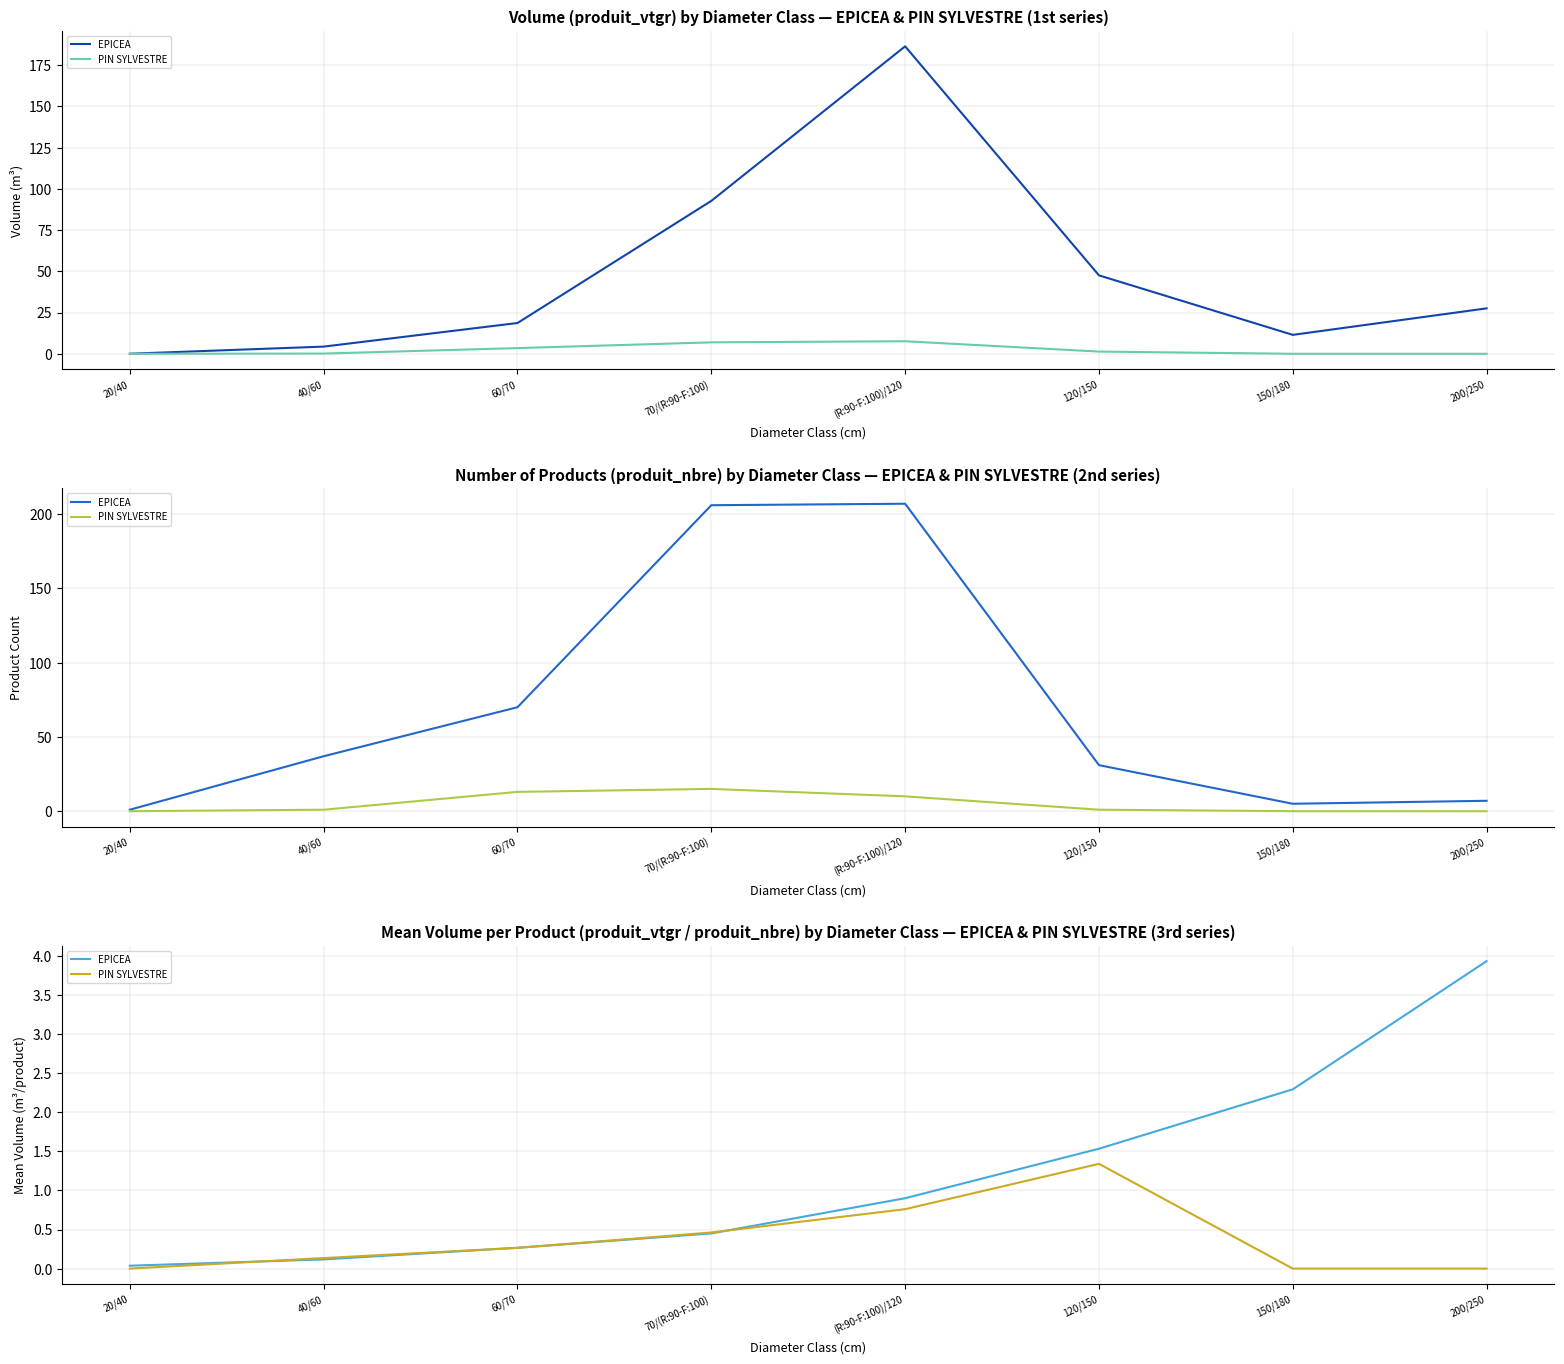

What is the label of the 5th point from the left?

(R:90-F:100)/120